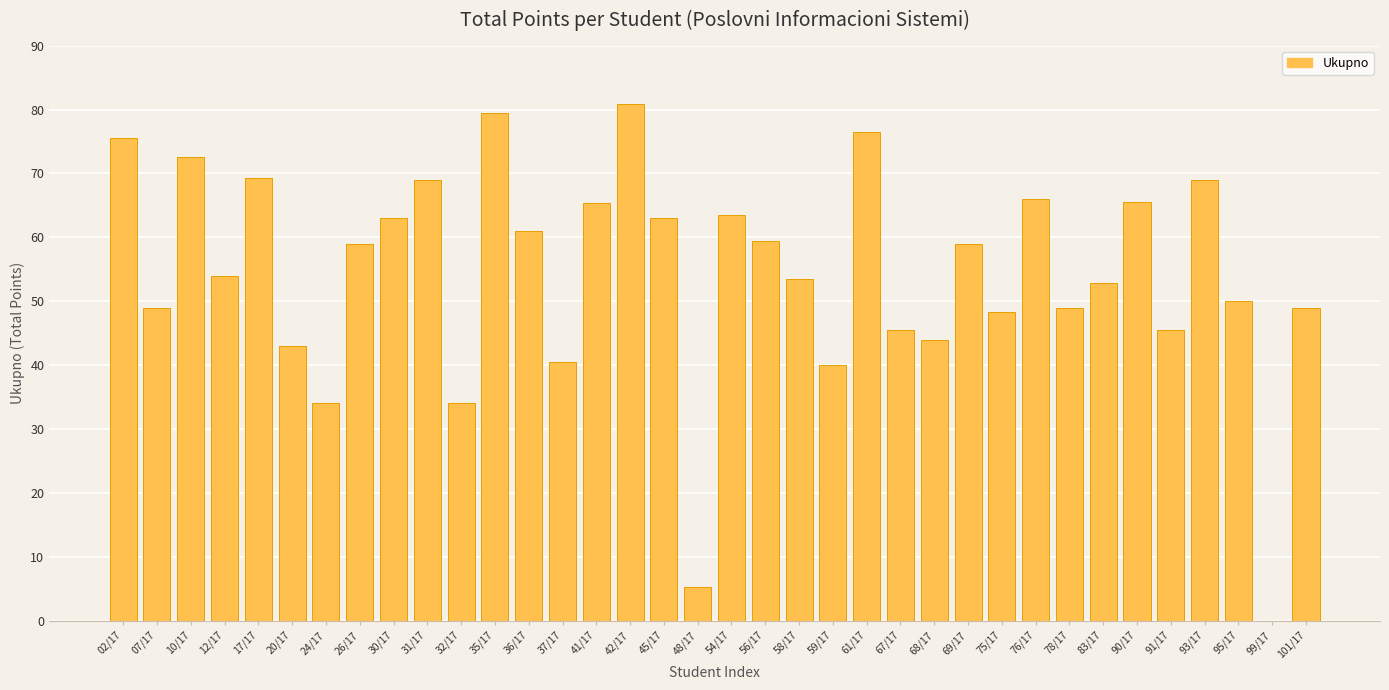

What is the sum of all values?

1954.3